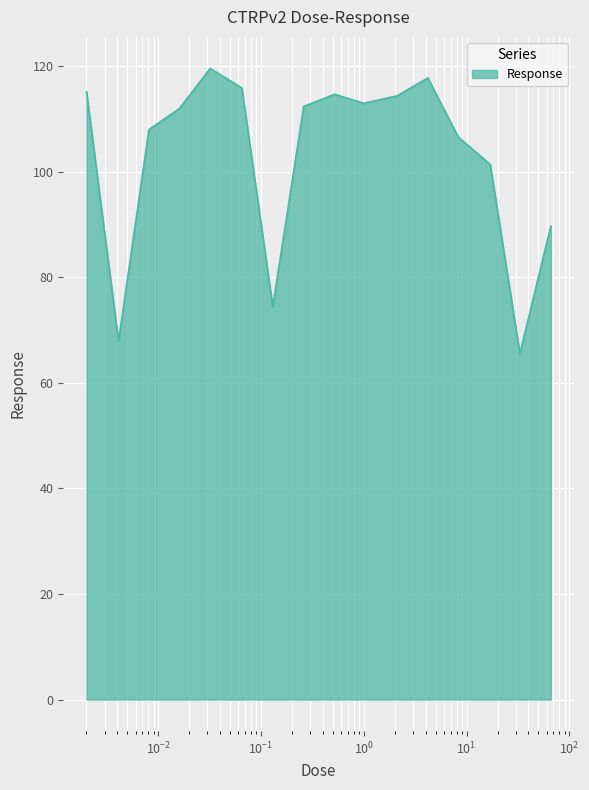

What is the greatest value displayed?

119.6